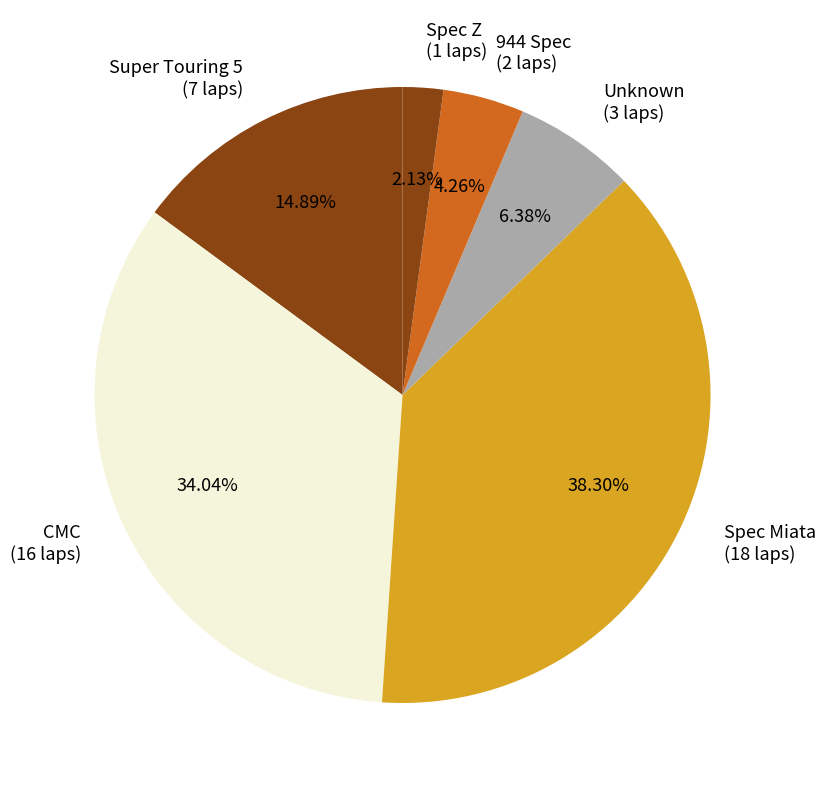

Is the sum of Spec Z (1 laps) and Super Touring 5 (7 laps) greater than half?

No